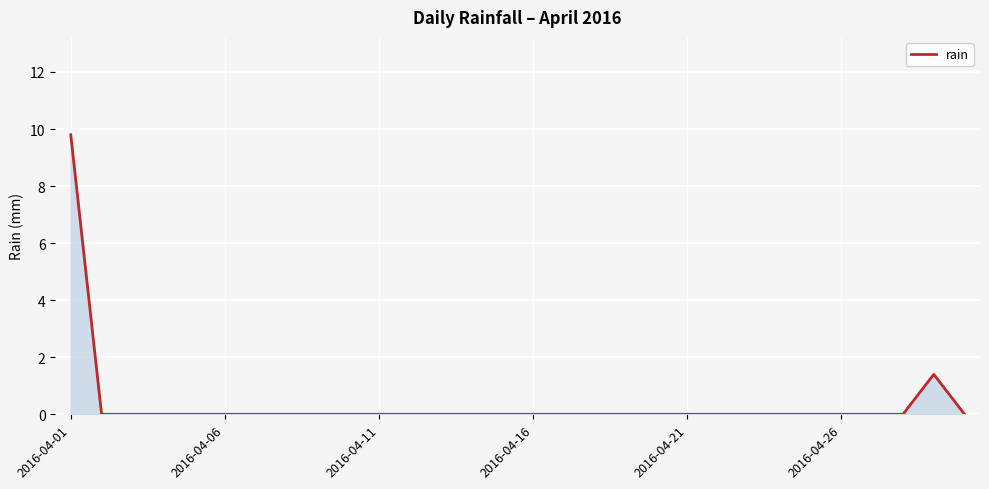

What is the maximum value shown in the chart?

9.8